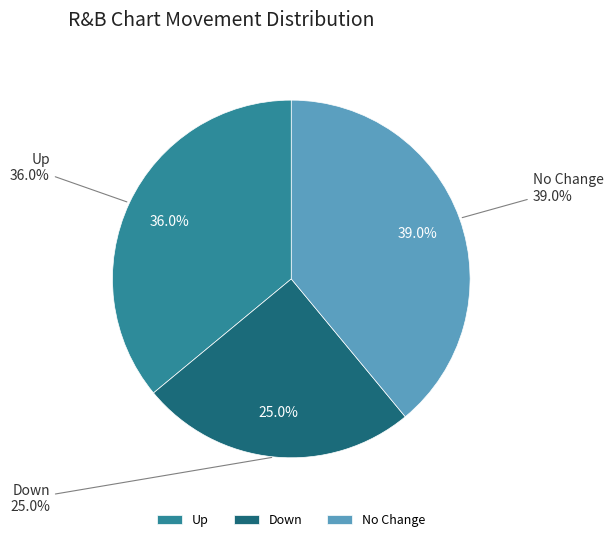

To the nearest percent, what is the difference between the largest and smallest slice percentages?

14%